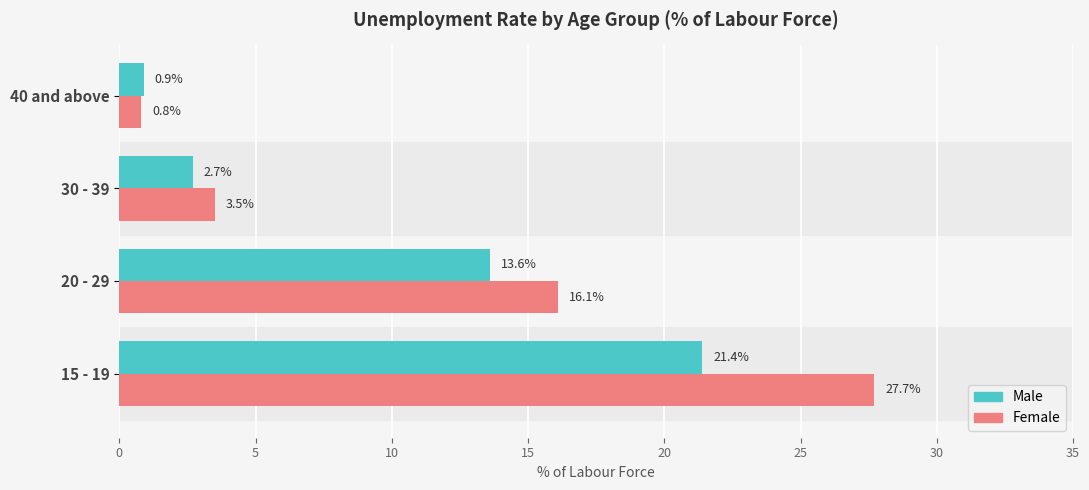

How many values in the Male series are below 13?

2